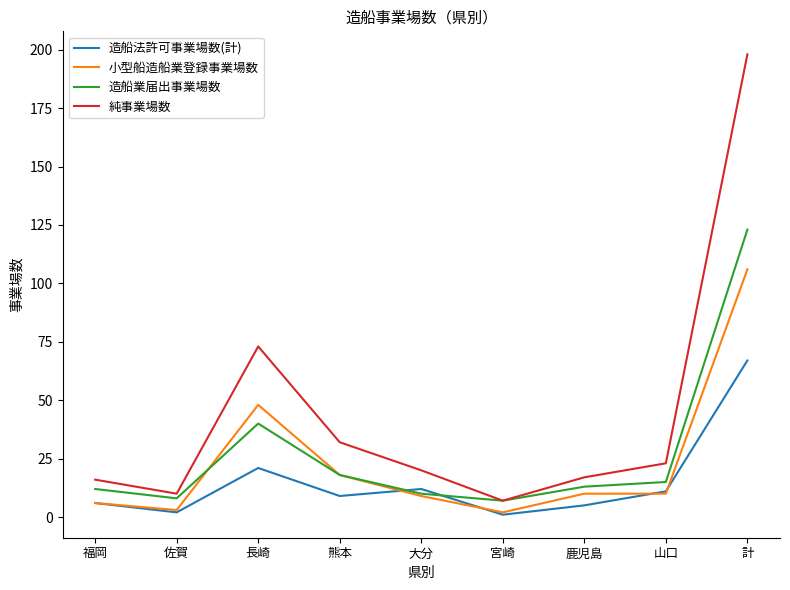

What is the maximum value shown in the chart?

198